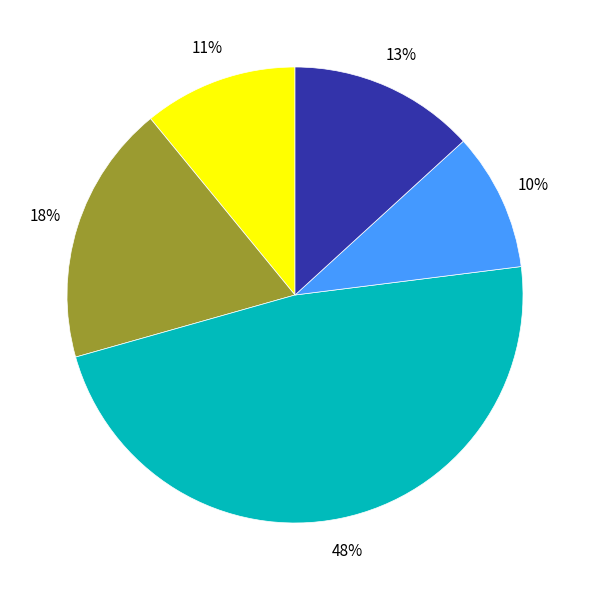

To the nearest percent, what is the average slice percentage?

20%